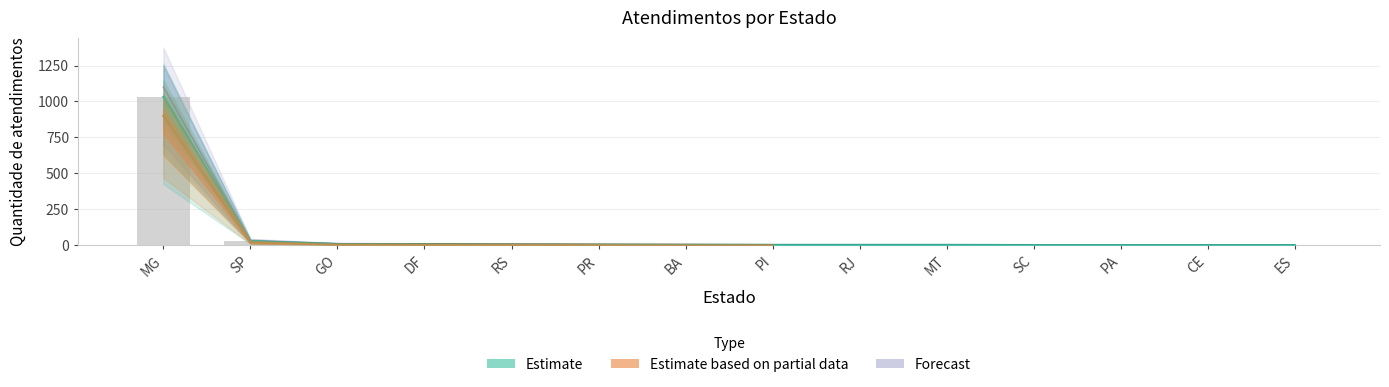

Reading left to right, transcribe all the data shown in this chart.

Estimate: 1032	27	8	7	5	4	3	2	2	2	1	1	1	1
Estimate based on partial data: 1032	27	8	7	5	4	3	2	2	2	1	1	1	1
Forecast: 1100	30	10	9	6	5	4	3	3	3	2	2	2	2